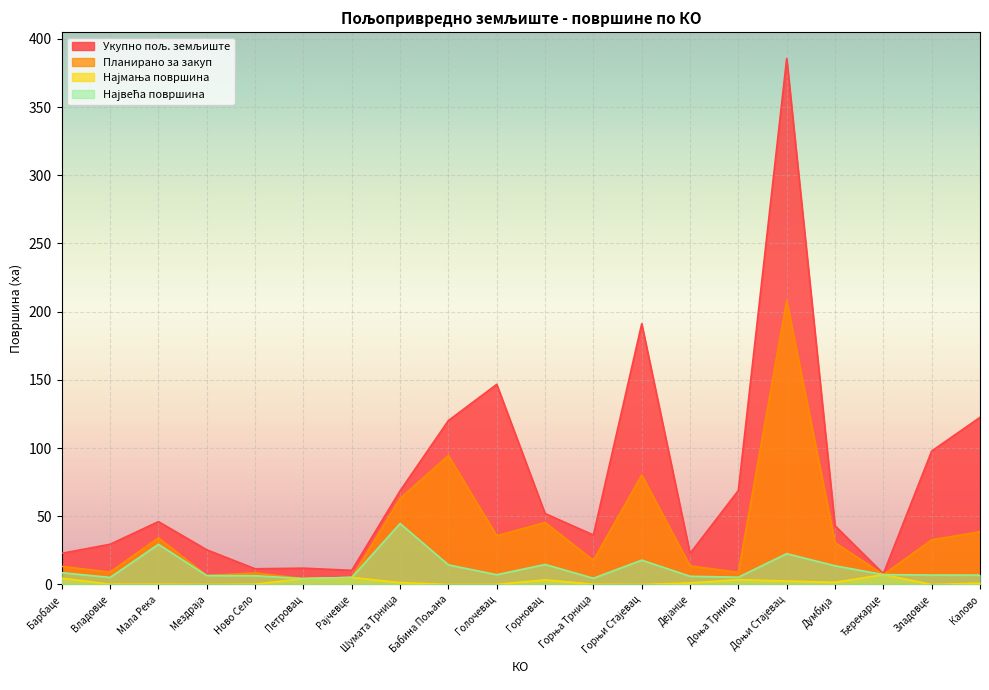

Rank the series by their maximum value, from lowest to highest.

Најмања површина, Највећа површина, Планирано за закуп, Укупно пољ. земљиште